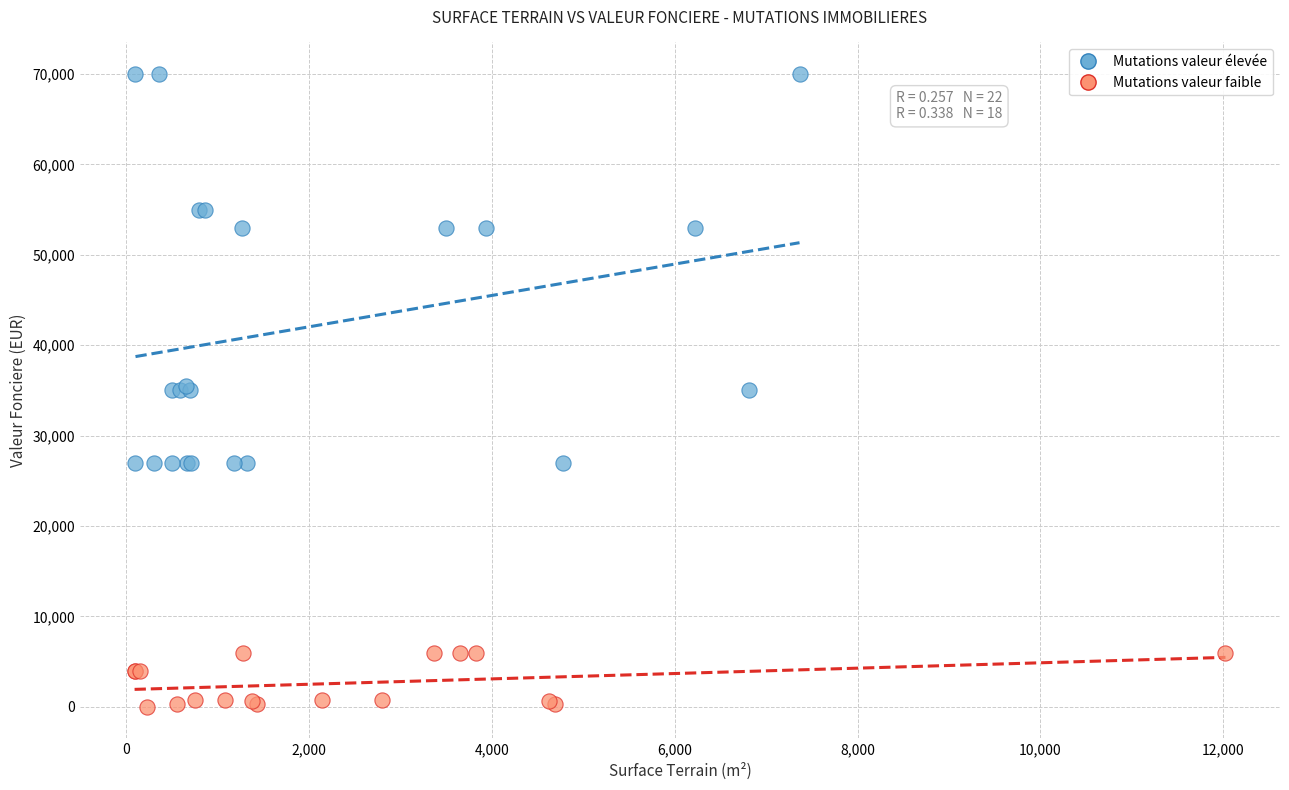

Which series reaches the minimum Y coordinate?

Mutations valeur faible